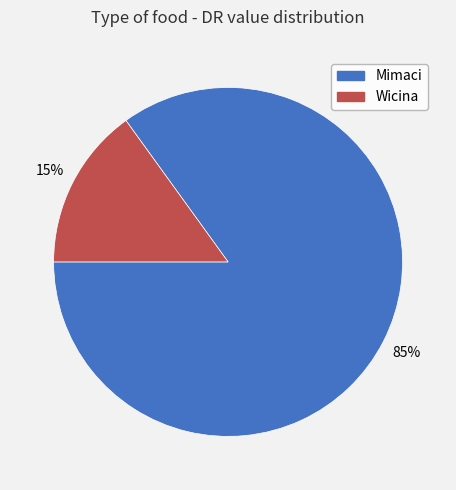

Count the number of slices in the pie.

2